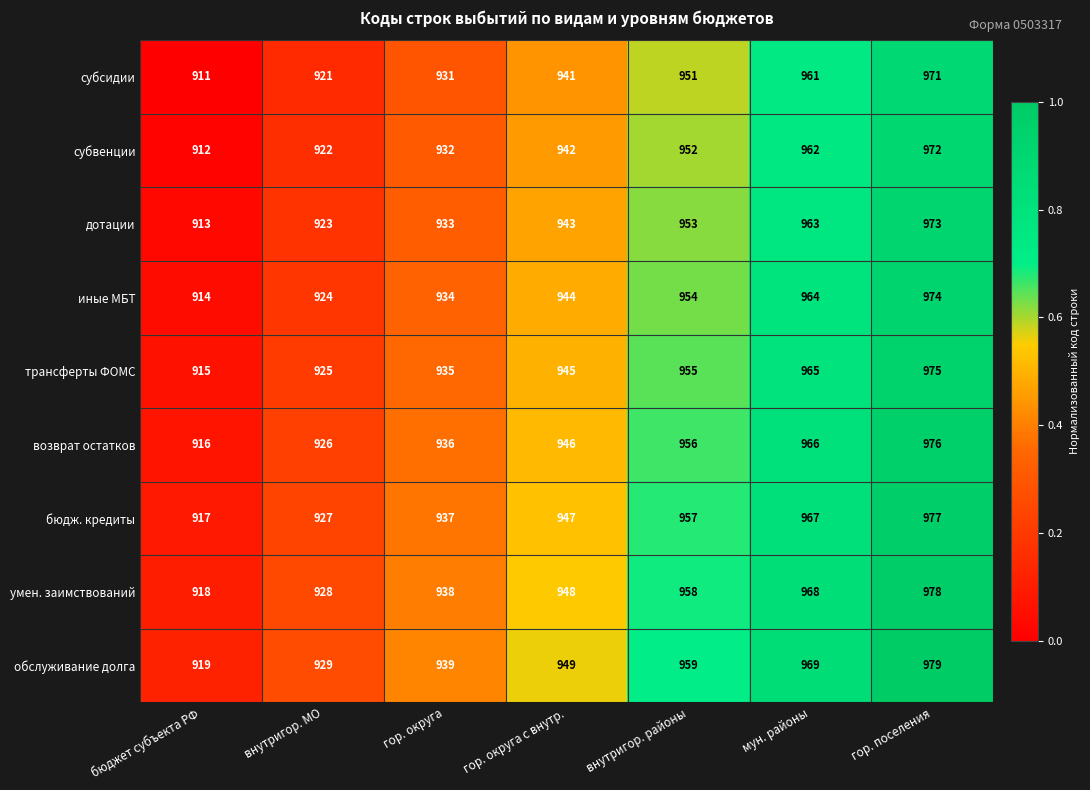

The субвенции series shows 415 at гор. округа. True or false?

False